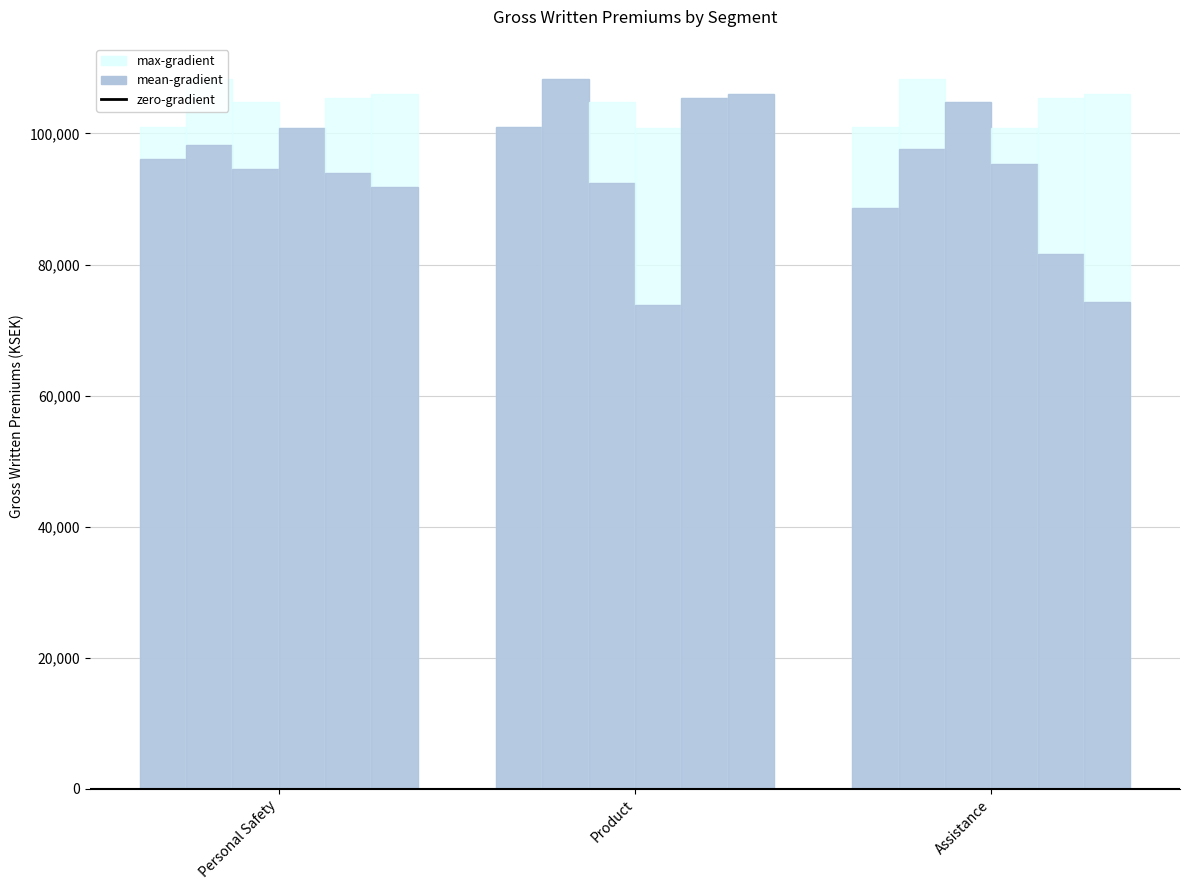

Where is Q2 2022 nearest to the value 98654?

Personal Safety